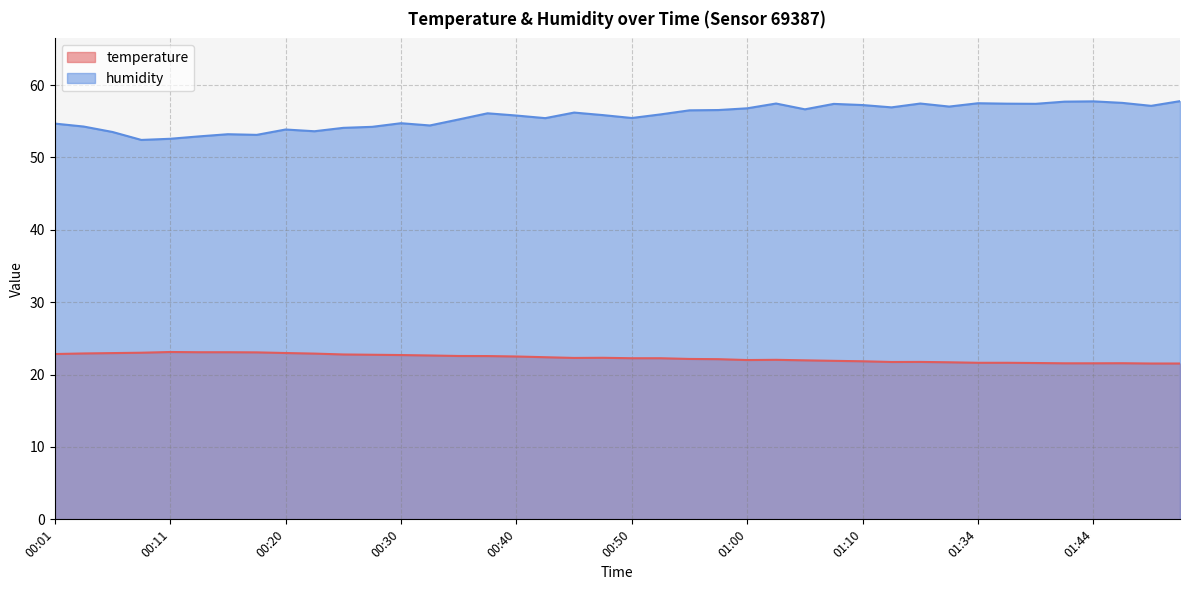

The value of humidity at 00:55 is 96.2. True or false?

False